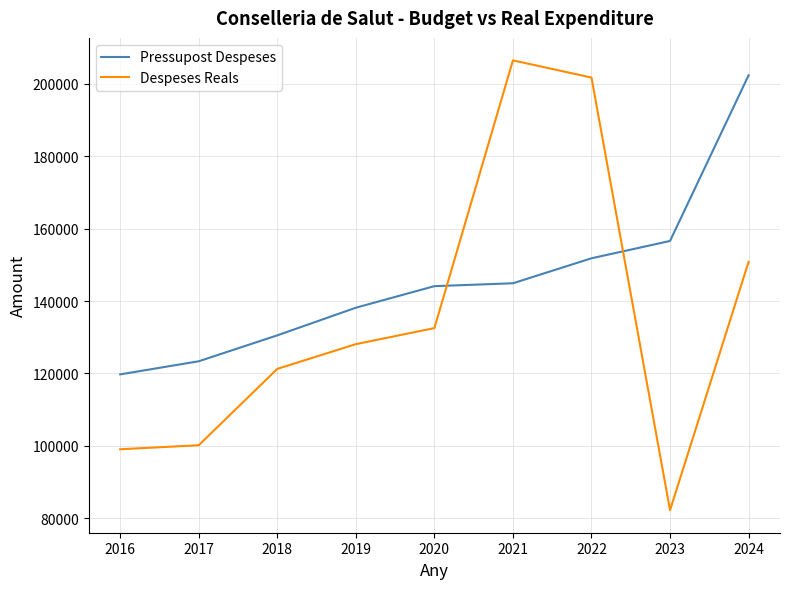

What is the total value across all series at 2024?

353223.5